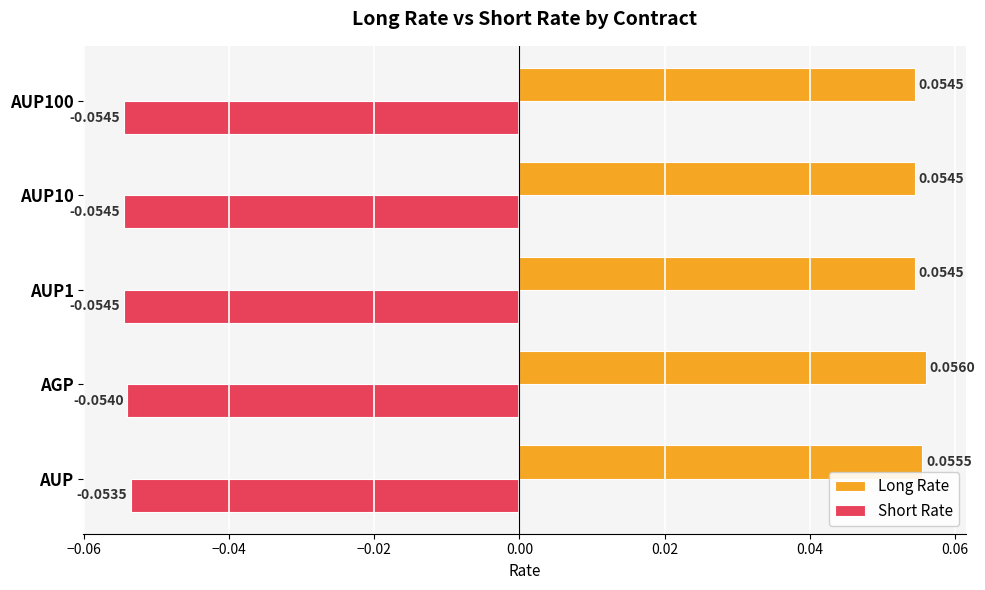

Rank the series by their maximum value, from highest to lowest.

Long Rate, Short Rate